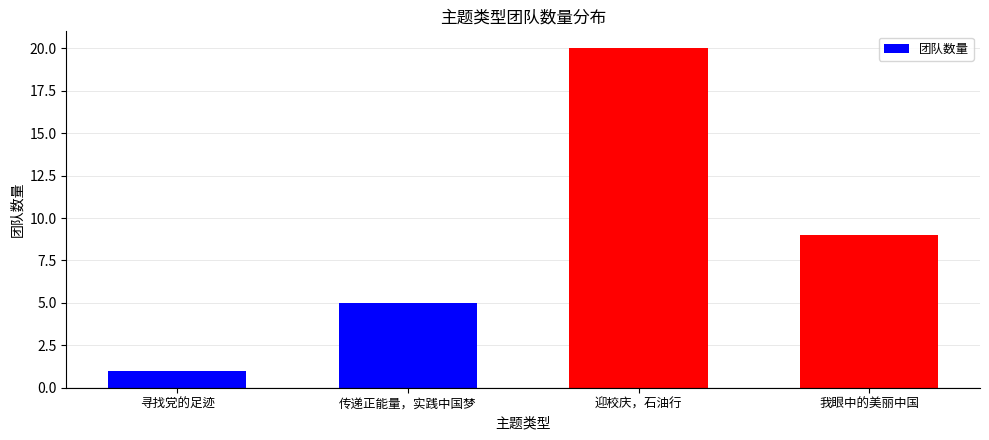

What is the label of the 3rd bar from the right?

传递正能量，实践中国梦